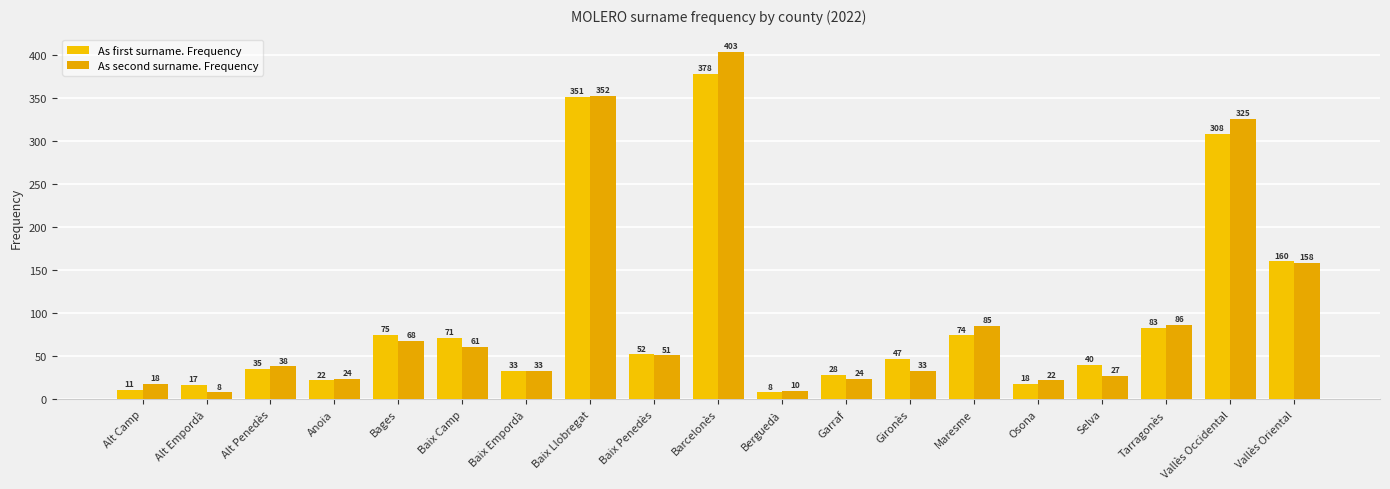

Are the bars horizontal?

No